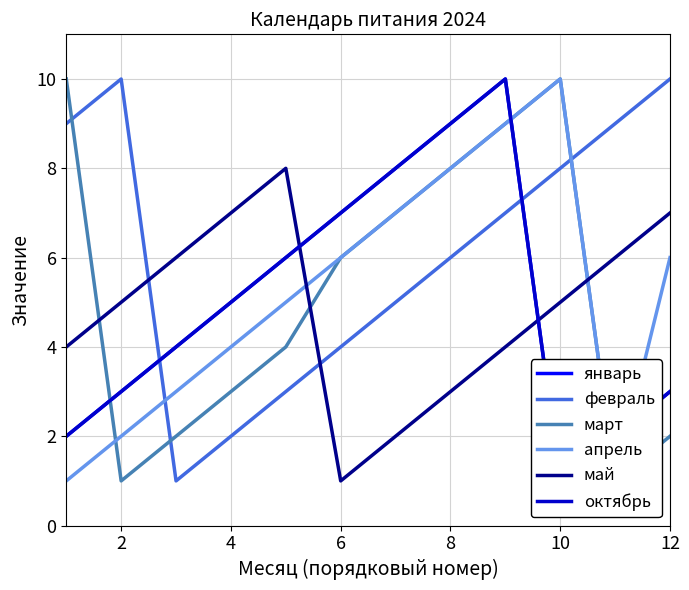

What is the difference between the second highest and minimum values in the апрель series?

8